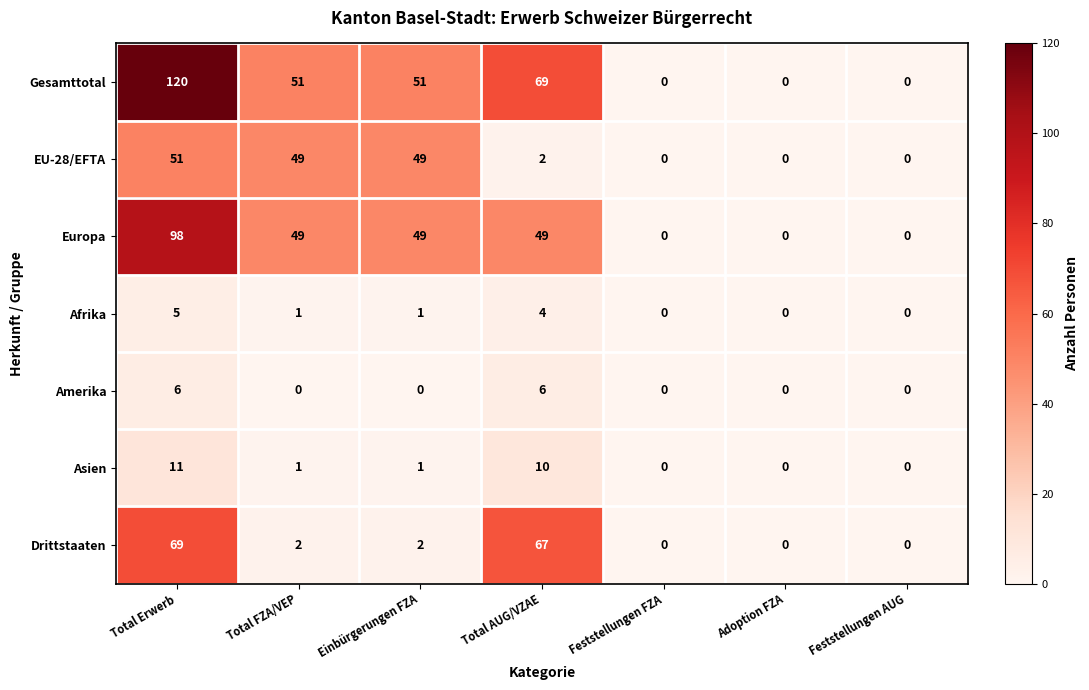

What is the maximum value for Afrika?

5